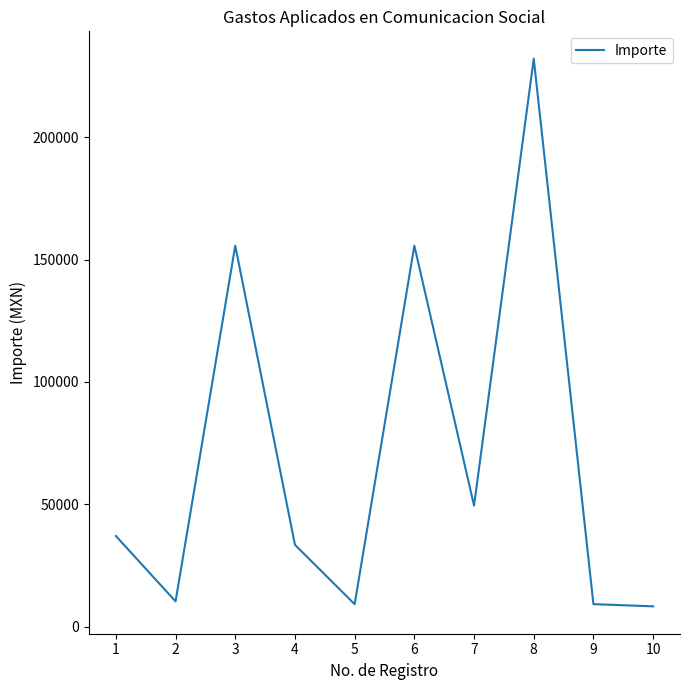

What is the difference between the maximum and minimum values?

223619.0